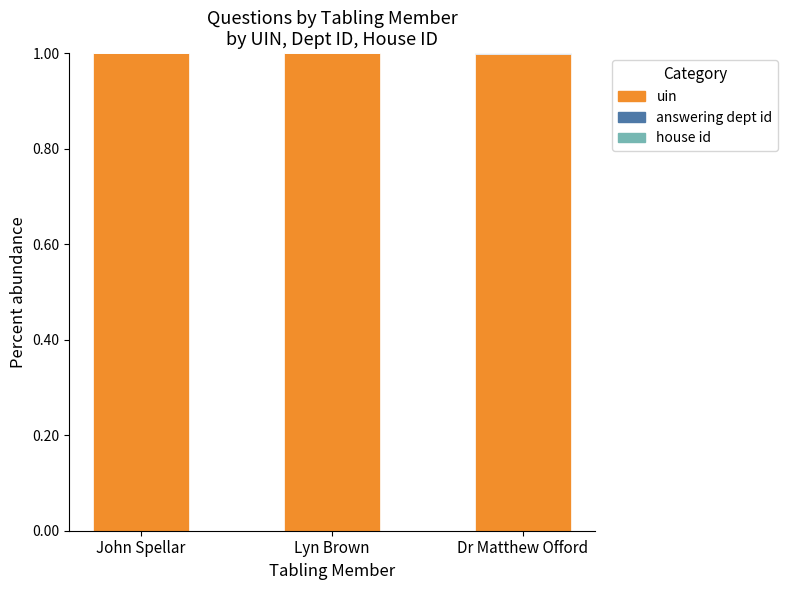

The uin series shows 1.0 at Dr Matthew Offord. True or false?

True